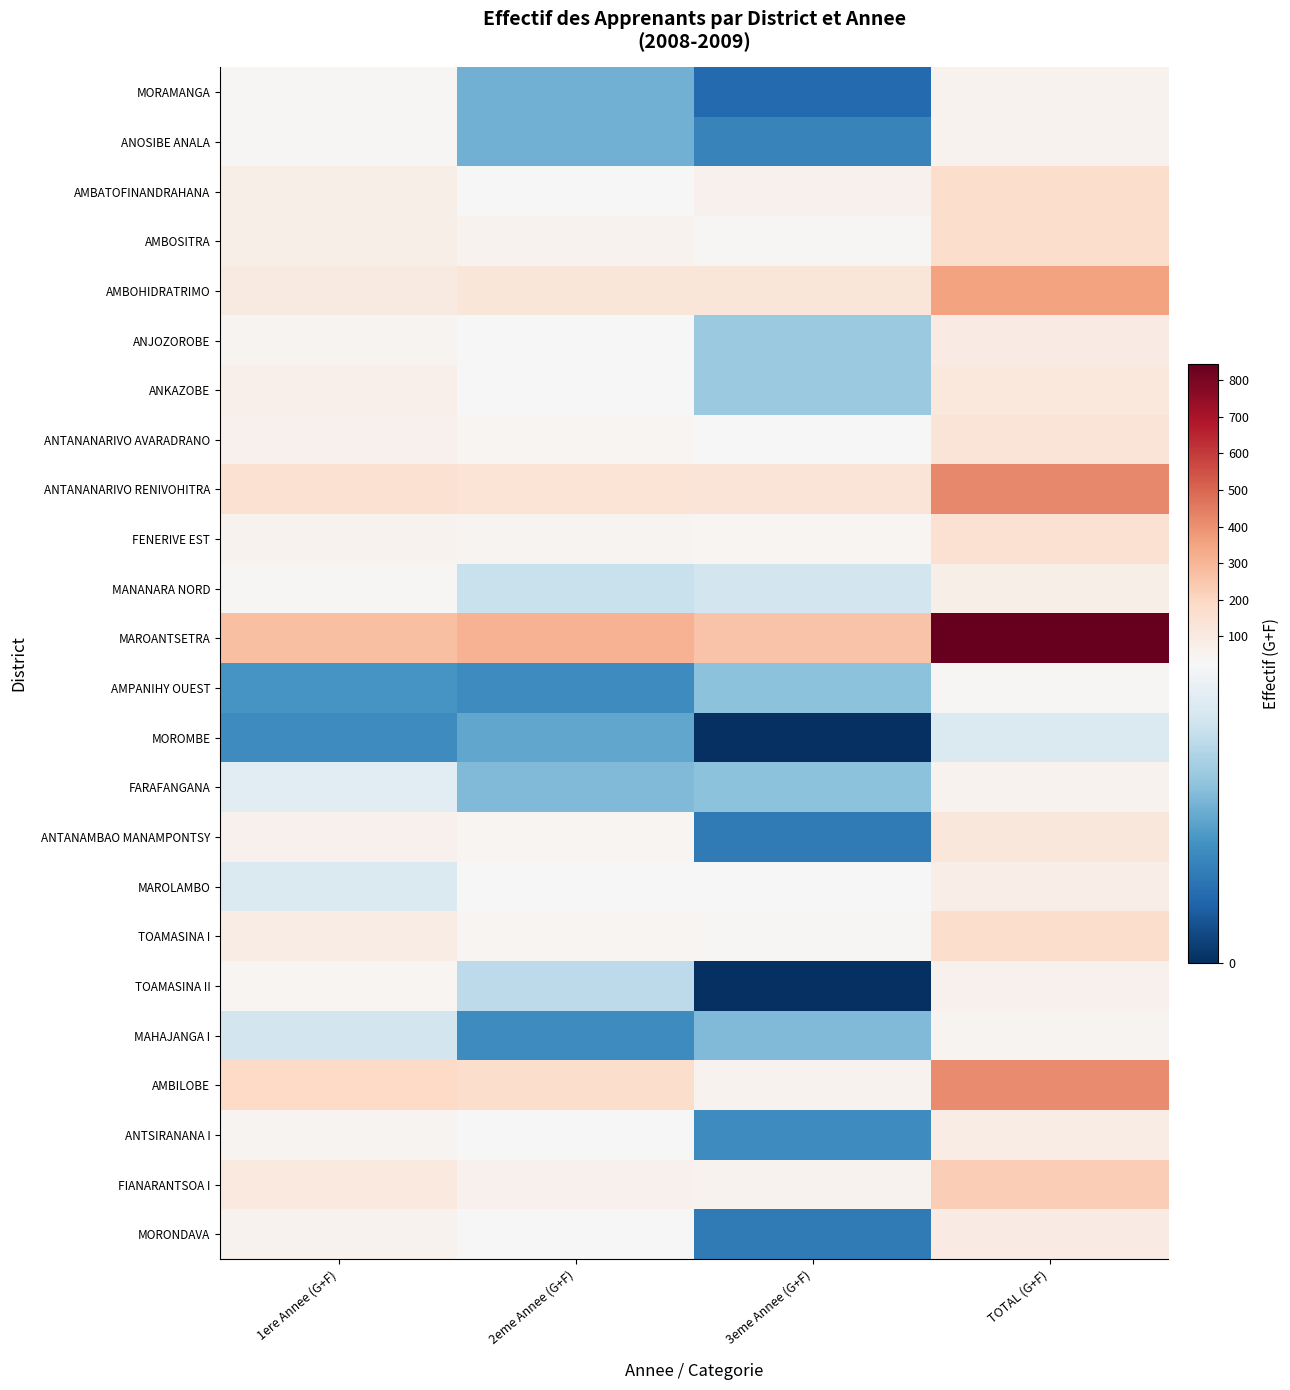

Which series has the largest total across all categories?

MAROANTSETRA